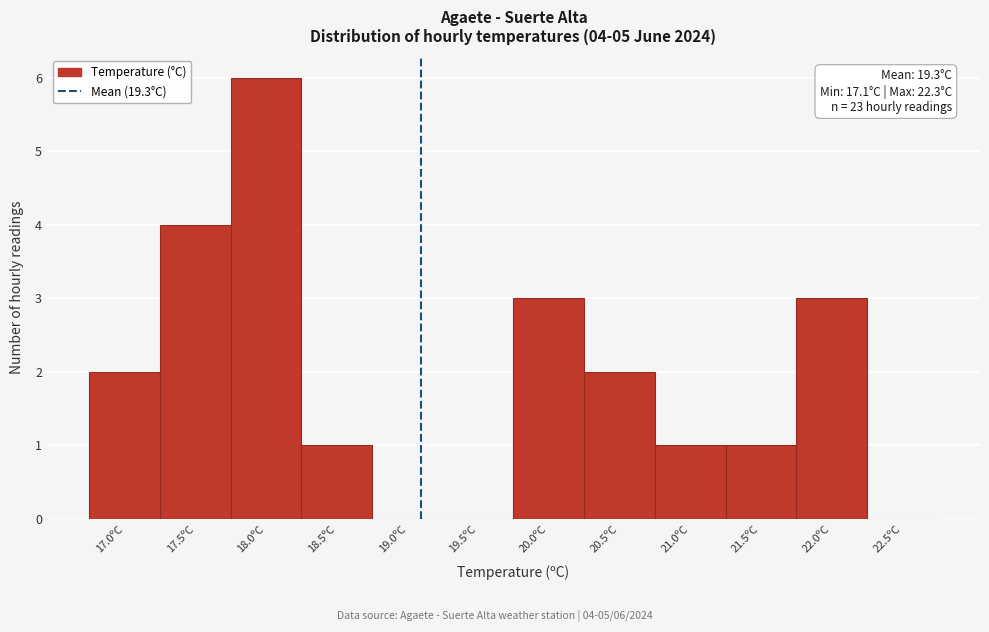

Reading left to right, extract all data points from this chart.

17.0ºC=2	17.5ºC=4	18.0ºC=6	18.5ºC=1	19.0ºC=0	19.5ºC=0	20.0ºC=3	20.5ºC=2	21.0ºC=1	21.5ºC=1	22.0ºC=3	22.5ºC=0